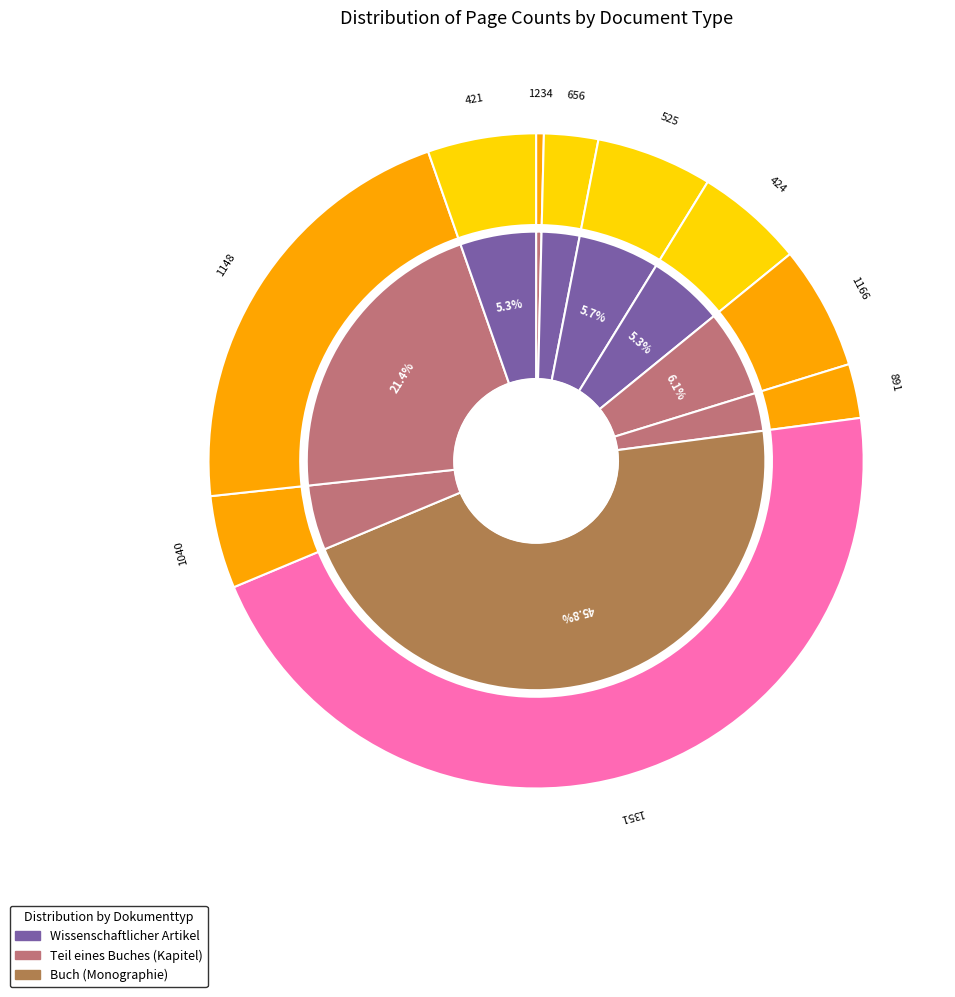

To the nearest percent, what percentage of the pie is 424?

5%